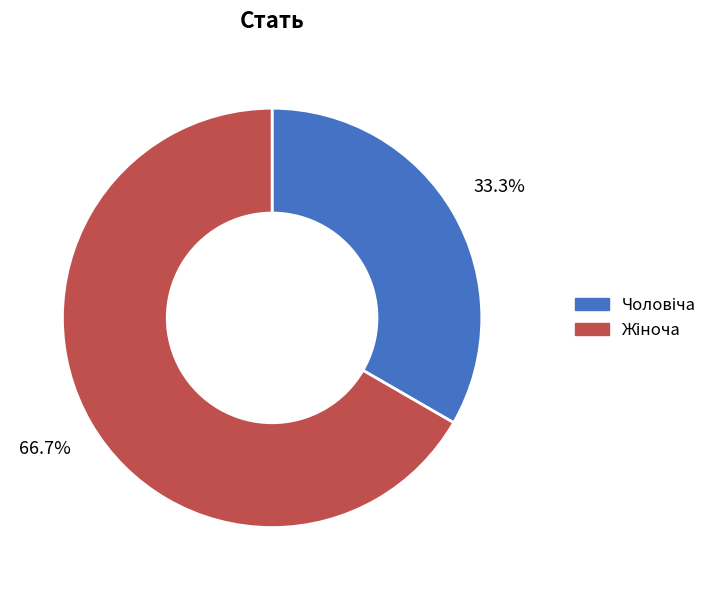

Does any single category account for the majority?

Yes